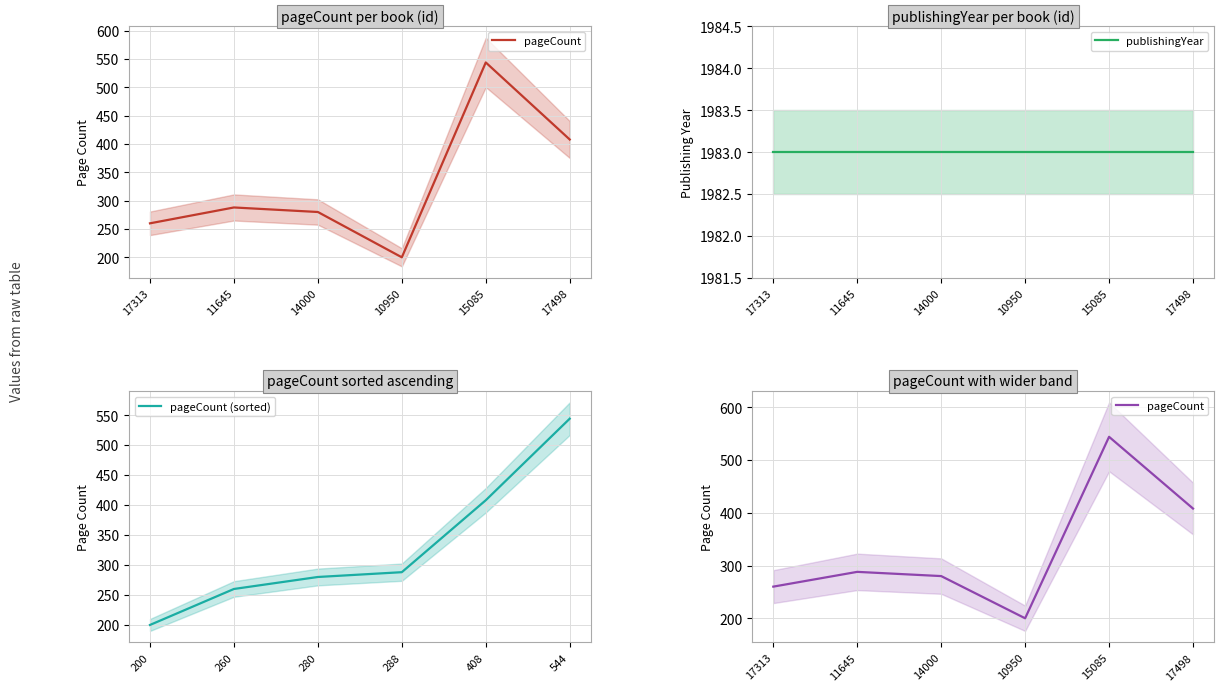

True or false: pageCount (sorted) has a value of 408 at 408.

True